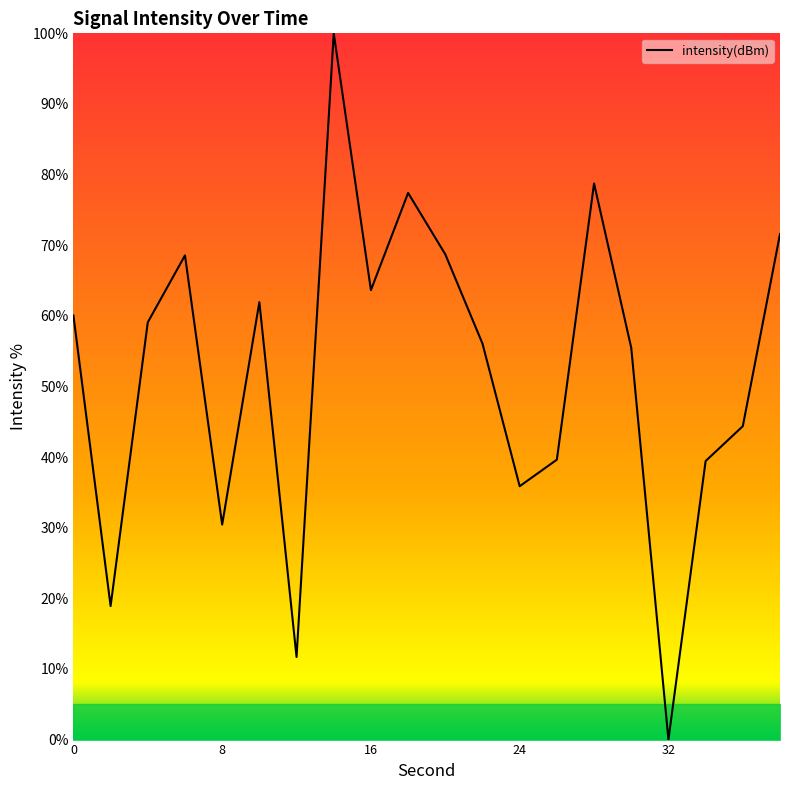

What is the greatest value displayed?

100.0